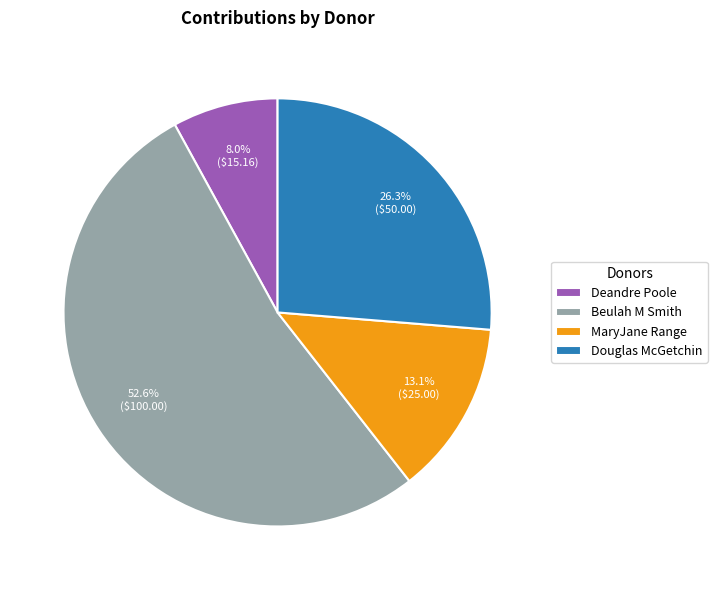

To the nearest percent, what portion does MaryJane Range represent?

13%